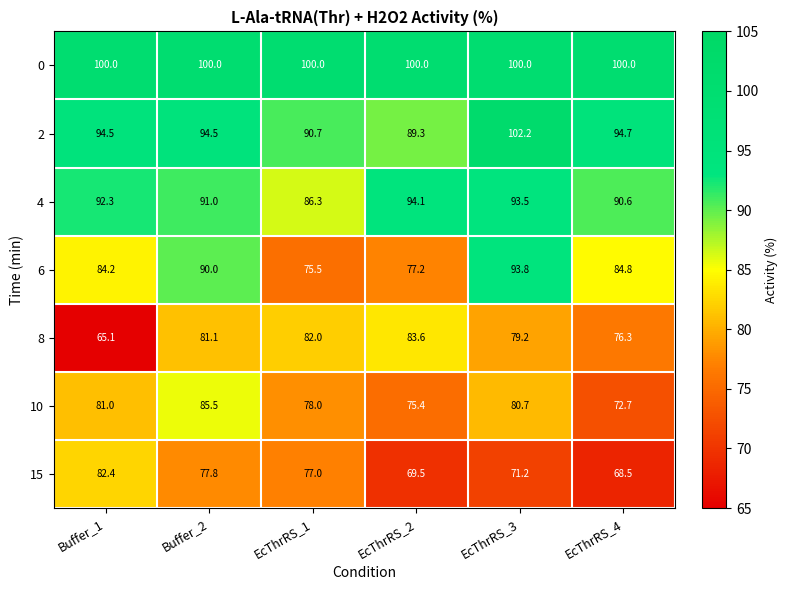

True or false: 15 has a value of 77.8 at Buffer_2.

True